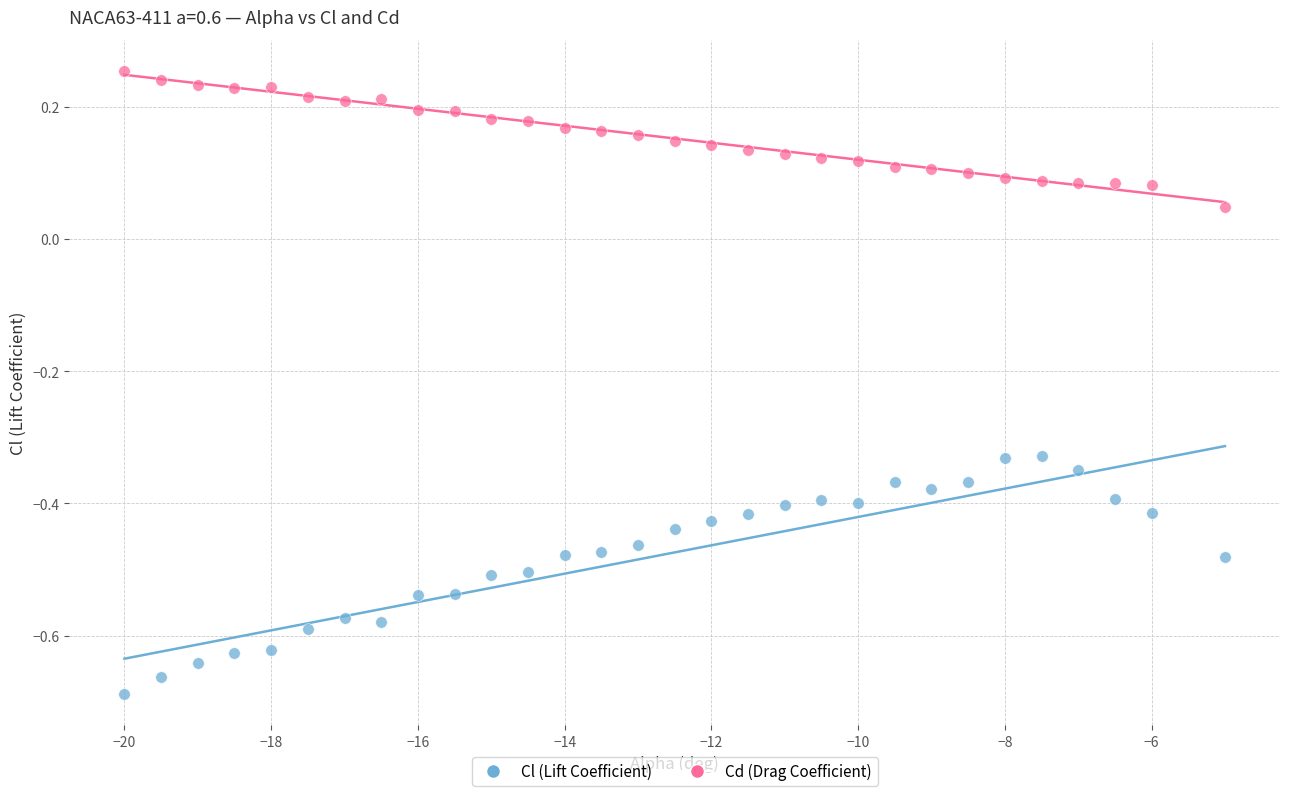

What is the X range (max minus min) for the scatter plot?

15.0